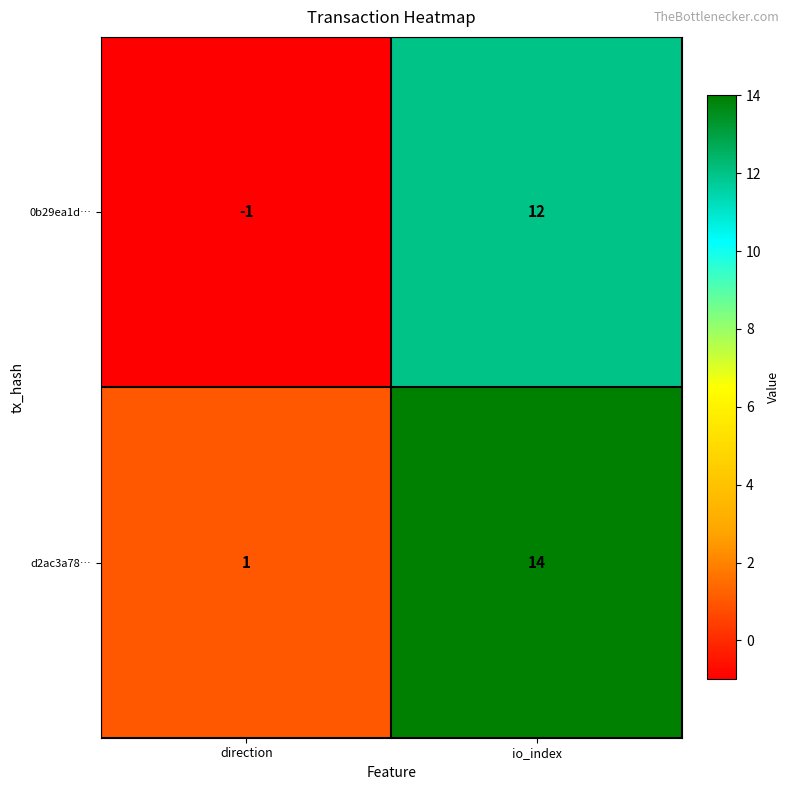

Is it true that d2ac3a78… equals 8 at io_index?

False